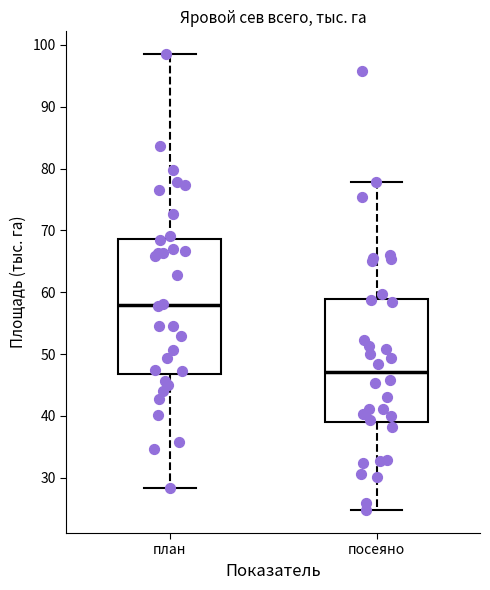

Which box is the tallest, from its lower edge to its upper edge?

план